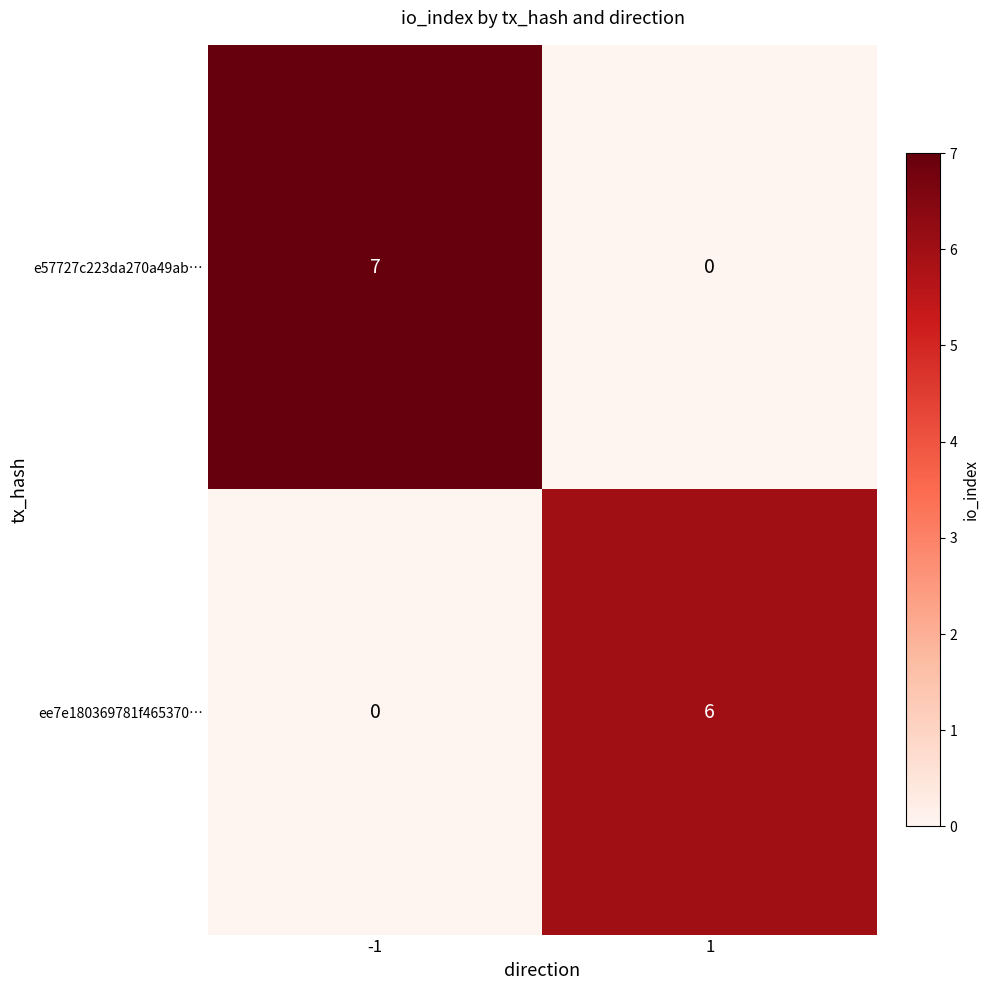

Between -1 and 1, which series saw the biggest shift?

e57727c223da270a49ab…